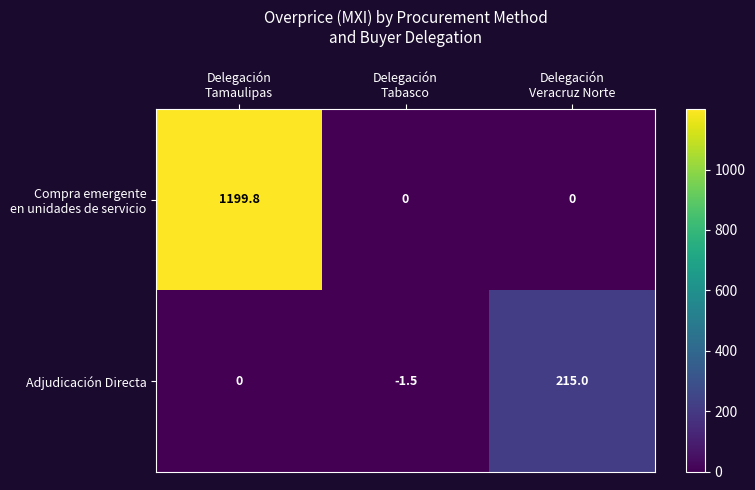

What is the greatest value displayed?

1199.8